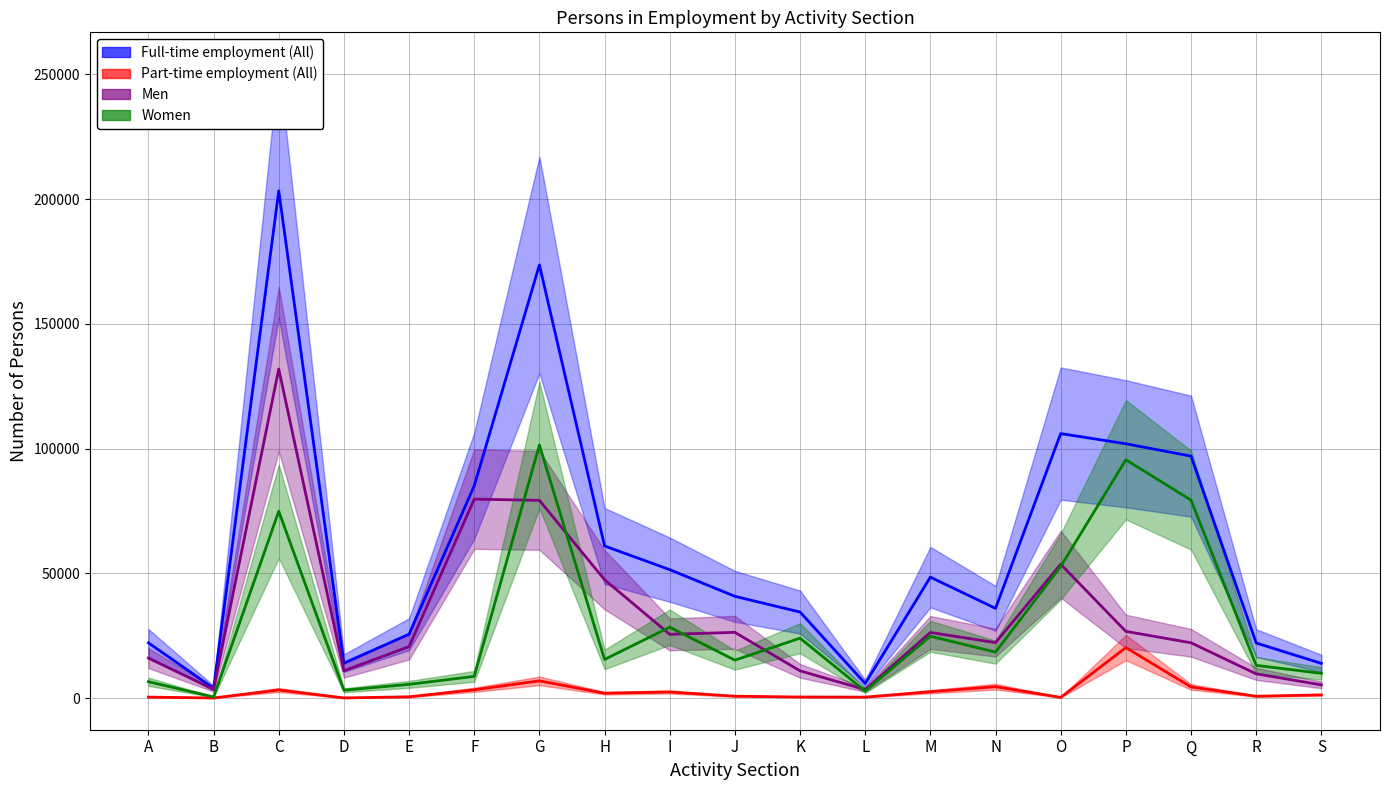

True or false: Full-time employment (All) and Part-time employment (All) intersect in this chart.

False